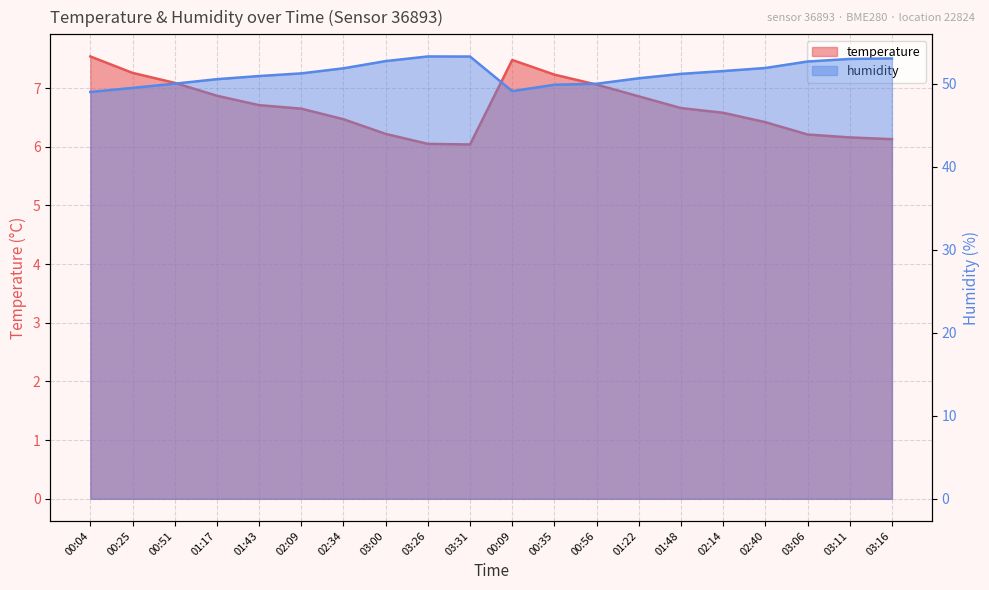

What is the difference between the second highest and minimum values in the temperature series?

1.4